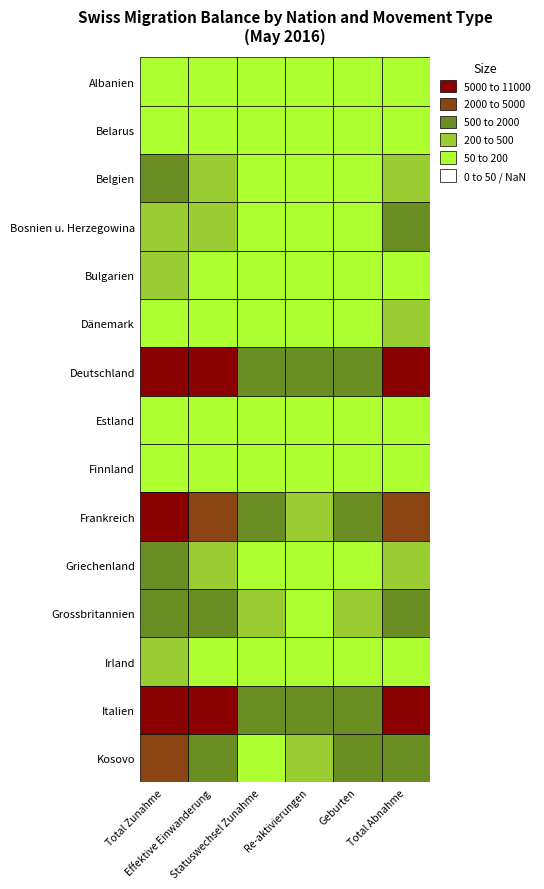

Where does the Bosnien u. Herzegowina series first go above 238?

Total Zunahme